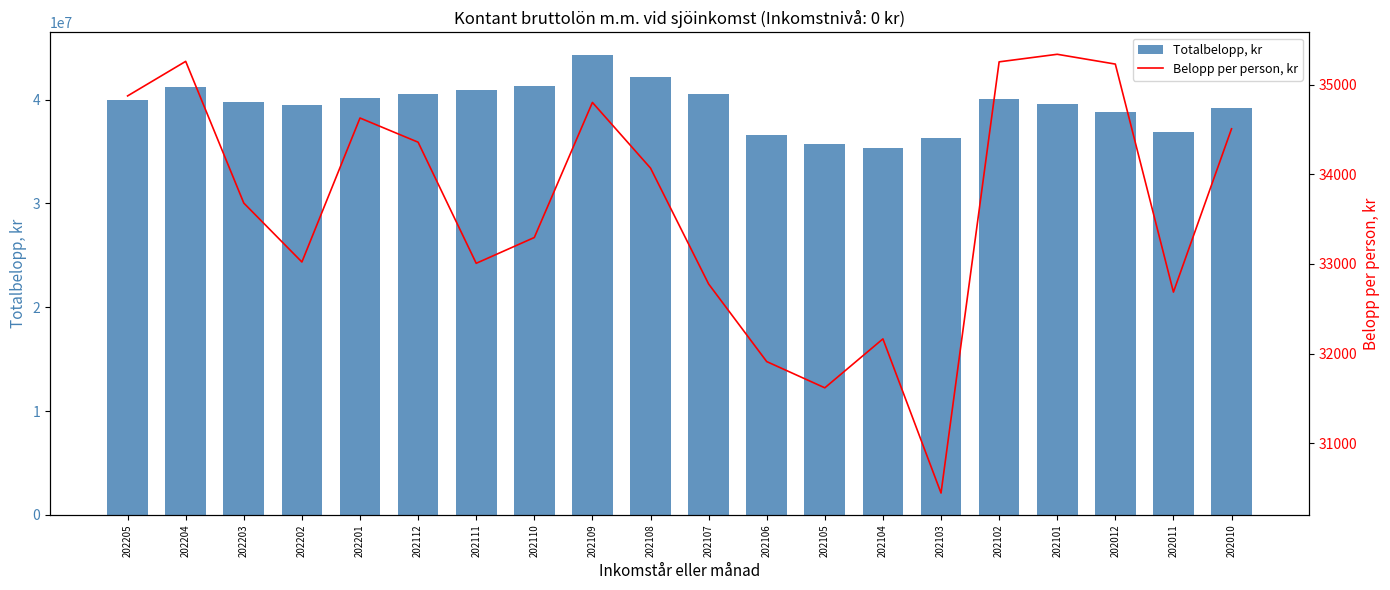

At which label does Belopp per person, kr first exceed 34070?

202205